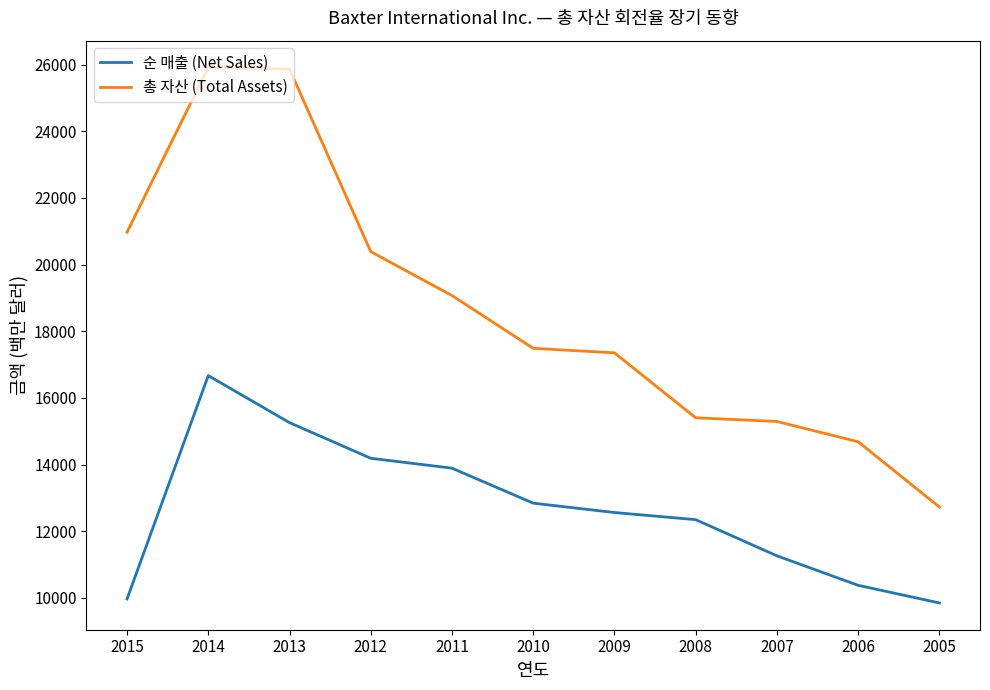

At which label is 총 자산 (Total Assets) closest to 19322?

2011